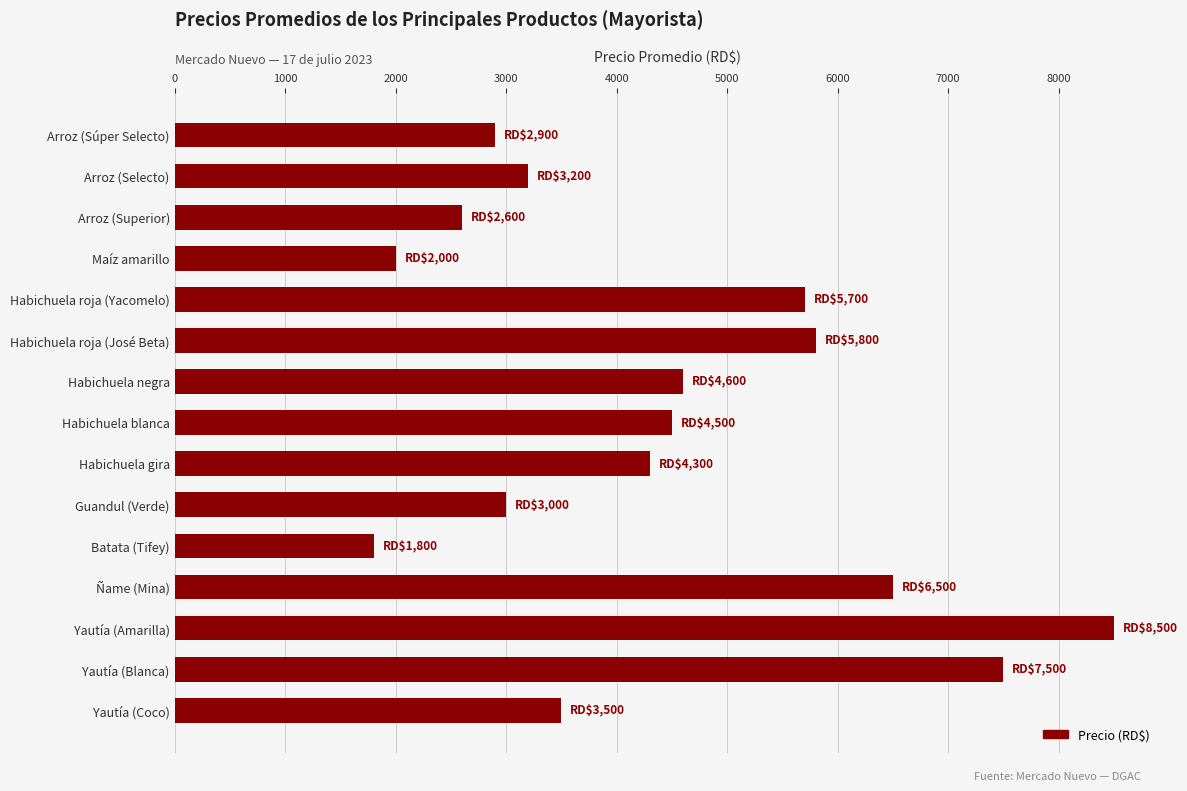

How many distinct data groups are displayed?

1